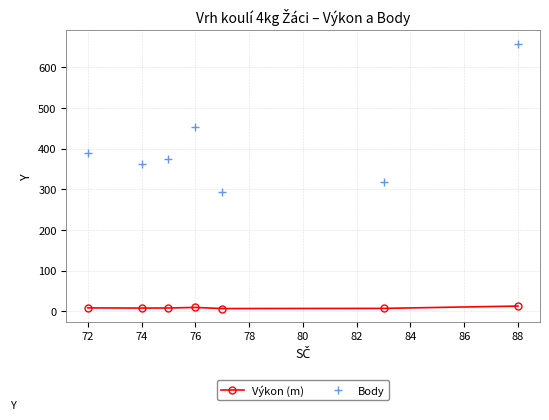

List the series in order of their overall mean, lowest first.

Výkon (m), Body